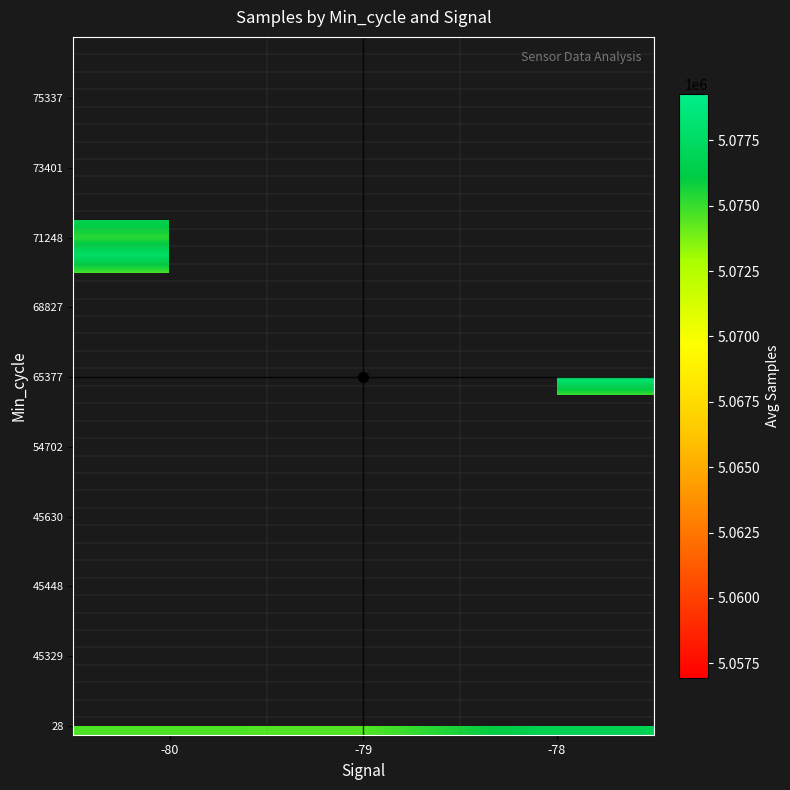

How many series are shown in this chart?

40